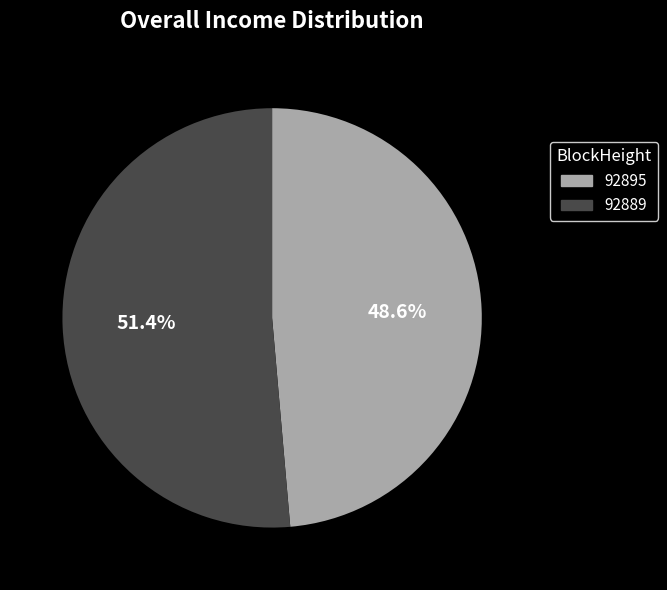

Approximately how many times larger is the value at 92889 compared to 92895?

1.1